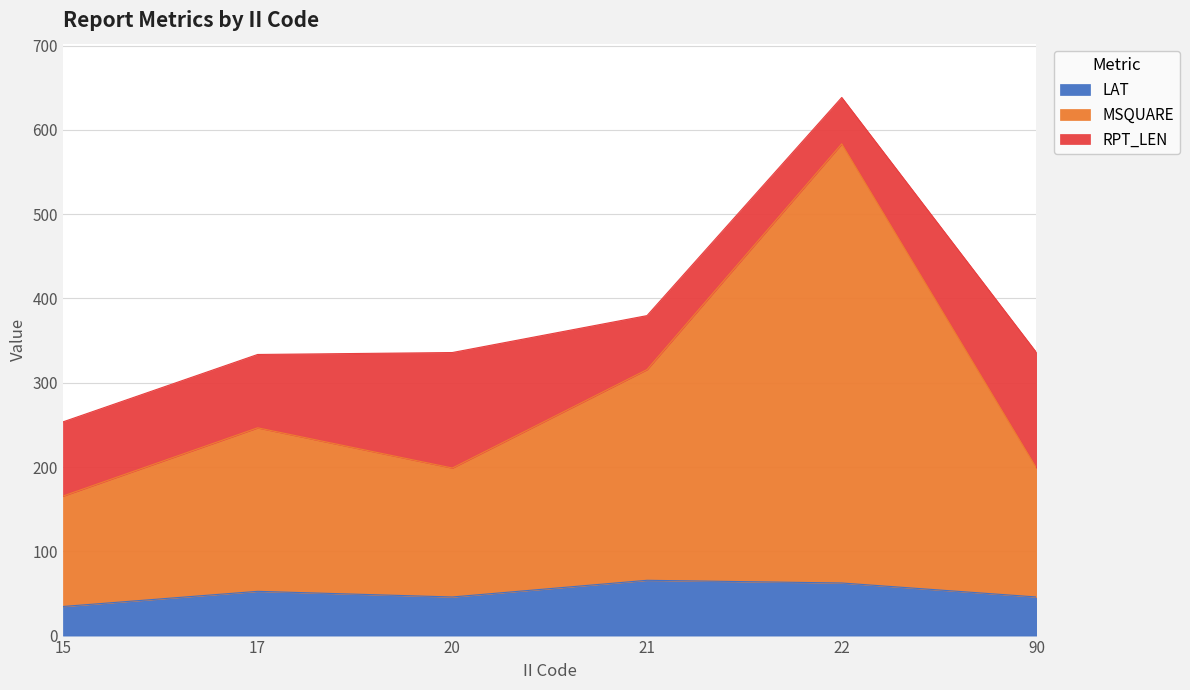

What is the value of the MSQUARE point at the 4th from the left?

250.0